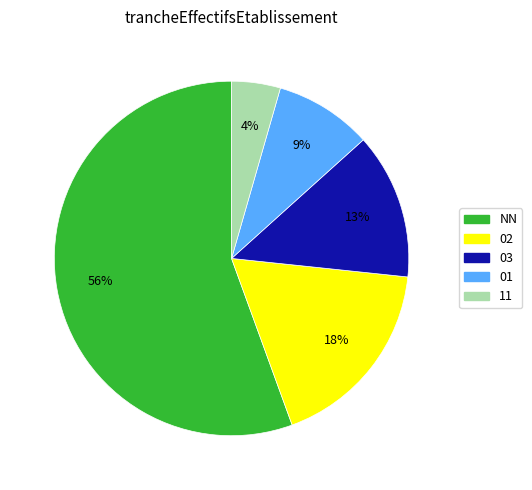

Is the sum of 01 and 02 greater than half?

No